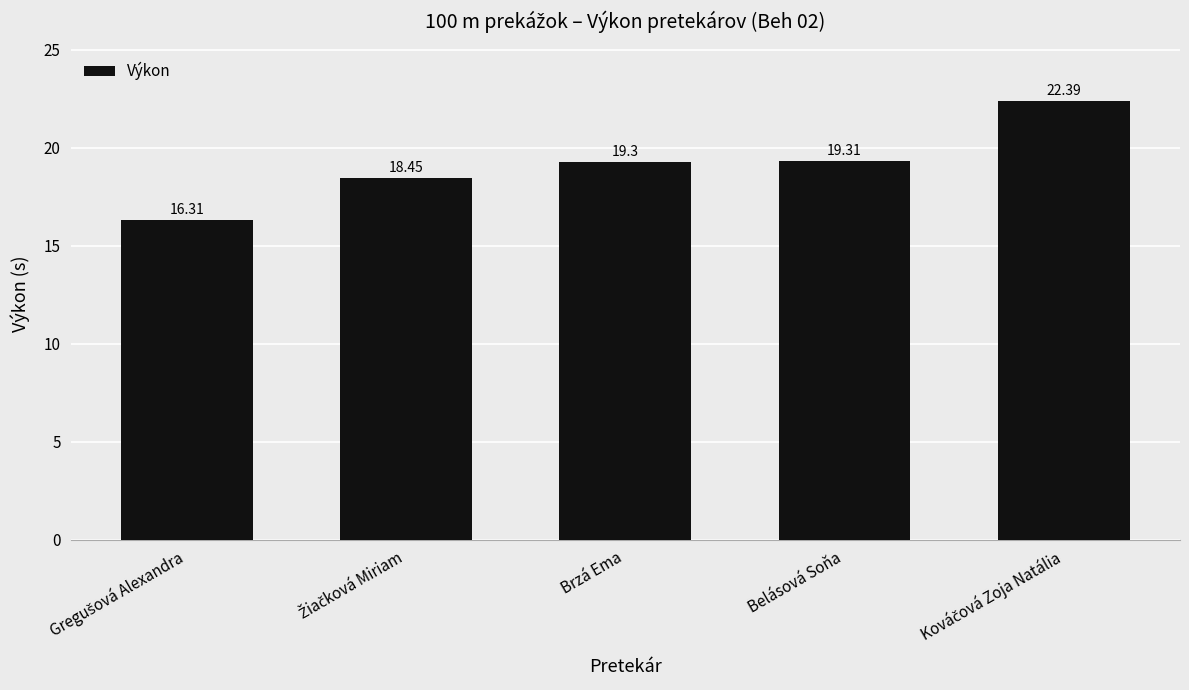

What is the label of the 4th bar from the left?

Belásová Soňa